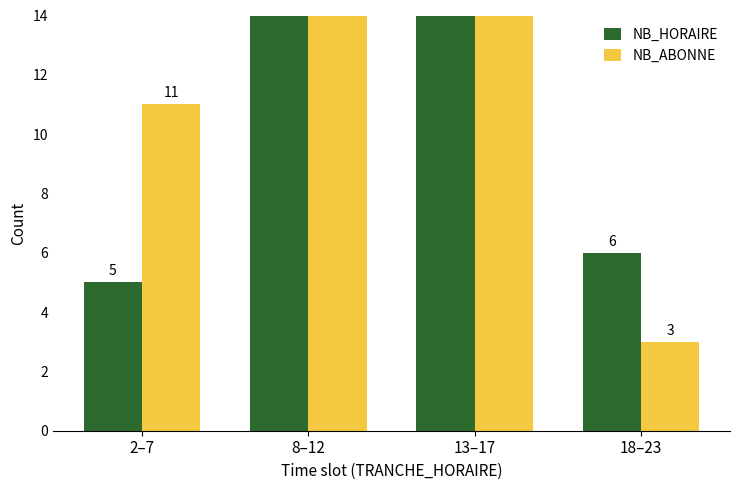

Does the chart contain stacked bars?

No